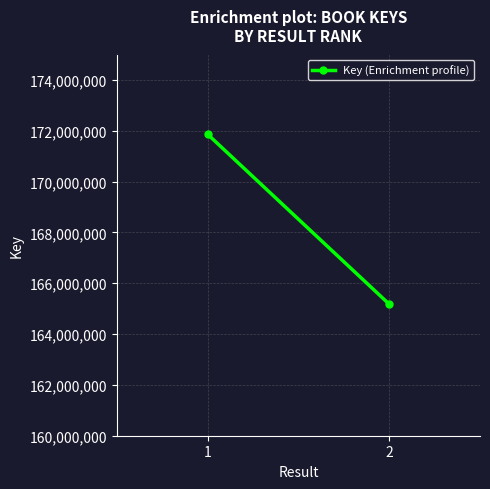

What is the value of the 1st point from the left?

171862973